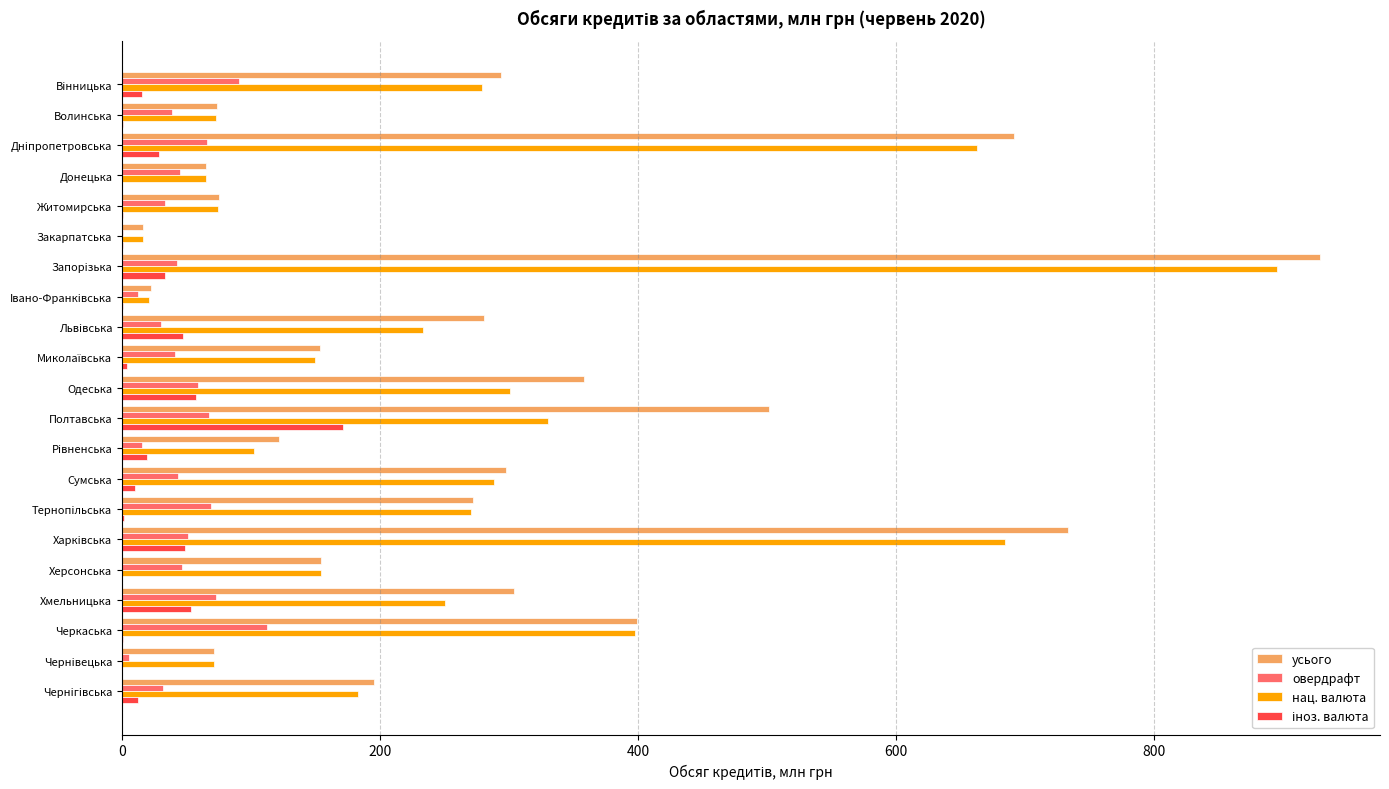

How many values in the овердрафт series exceed 43?

11